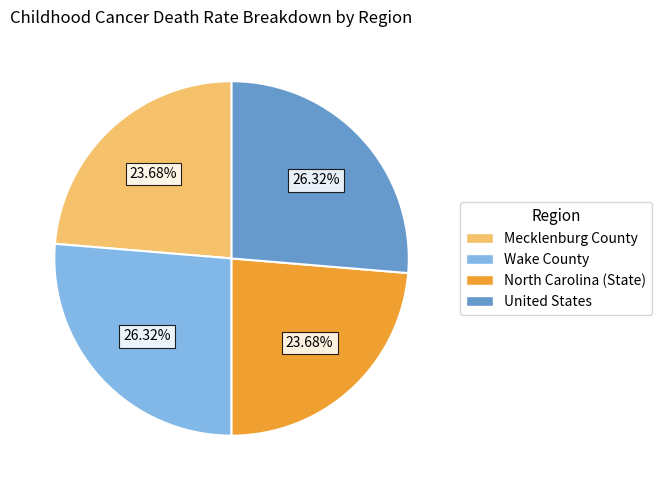

What is the ratio of the value at Wake County to the value at North Carolina (State)?

1.1